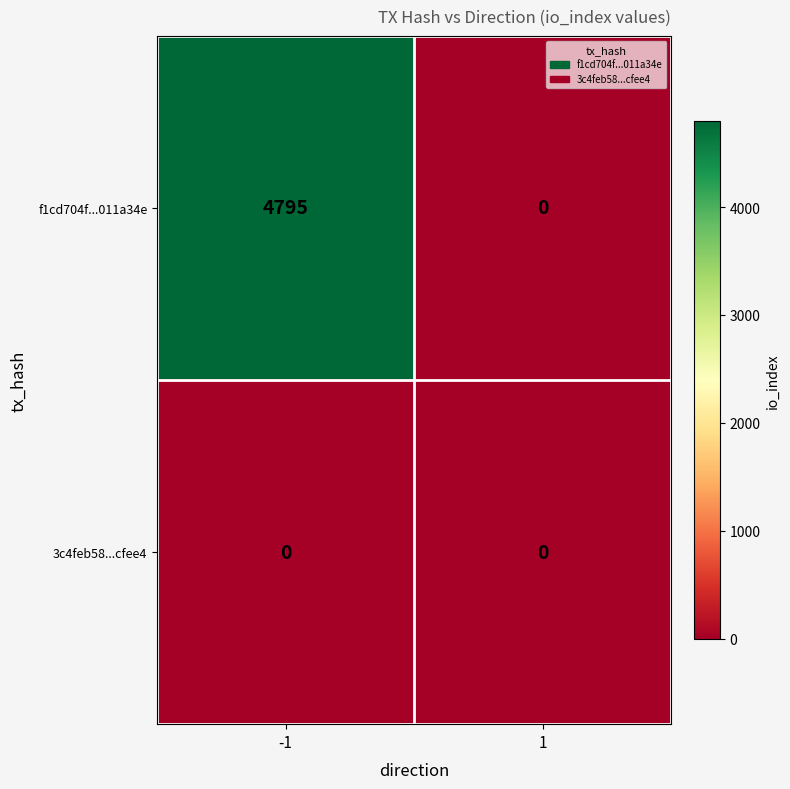

At which category is the sum across all series the highest?

-1